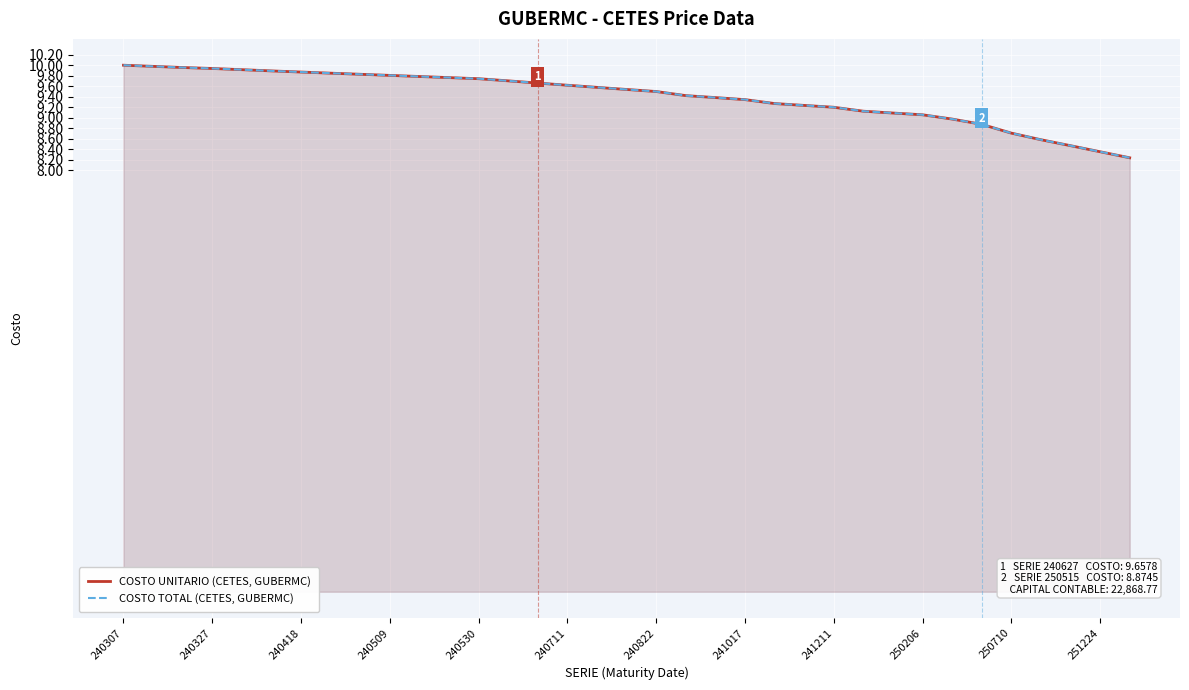

At how many categories does at least one series exceed 8?

35